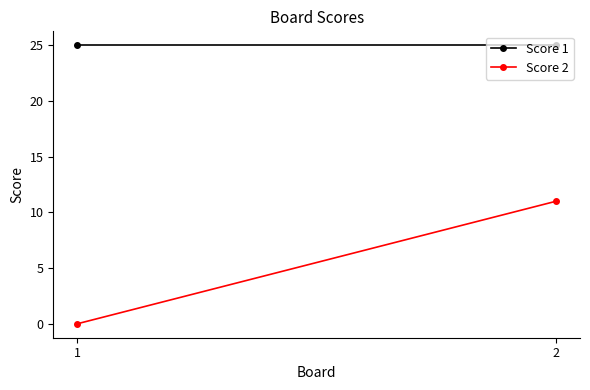

At which category does the chart reach its minimum across all series?

1